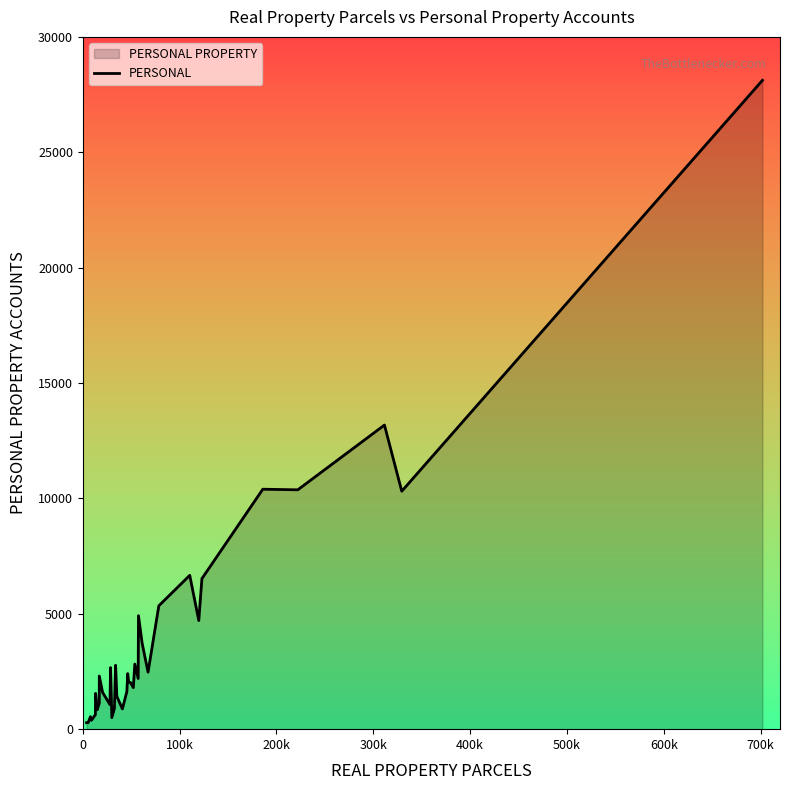

What is the maximum value shown in the chart?

28118